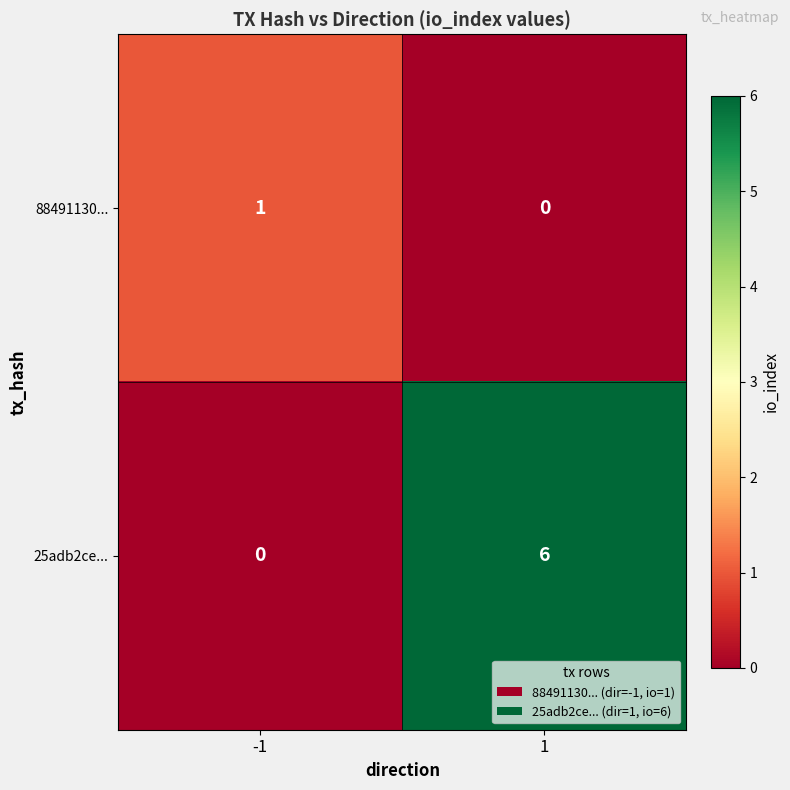

How many data points does each series have?

2